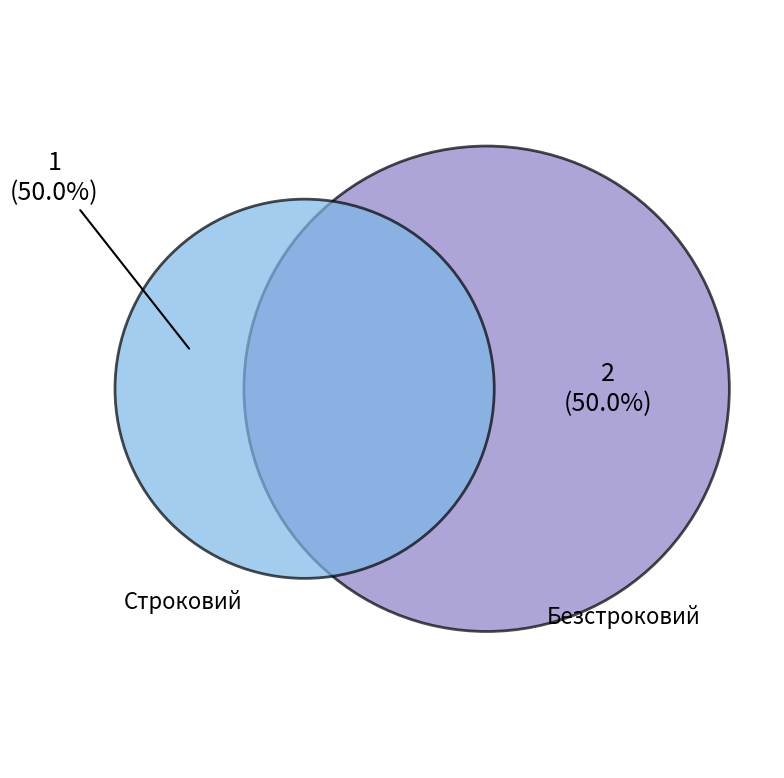

To the nearest percent, what is the combined percentage of Строковий and Безстроковий?

100%